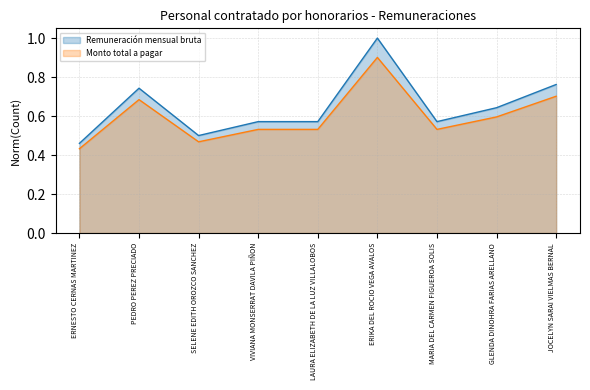

What is the minimum value shown in the chart?

0.4